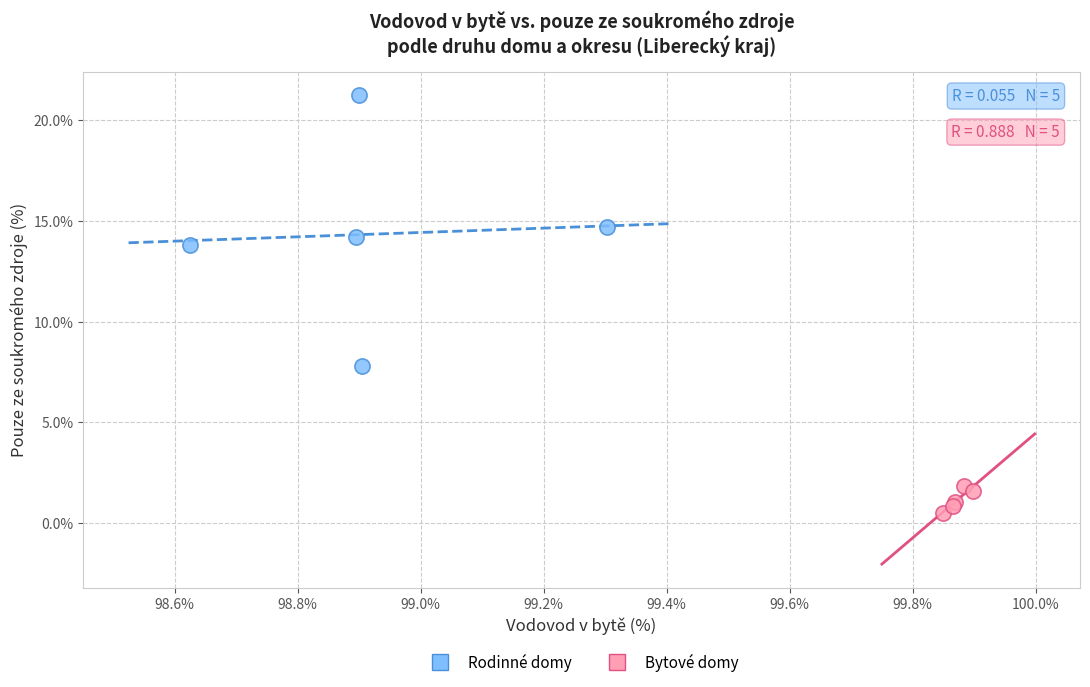

Which series reaches the maximum Y coordinate?

Rodinné domy